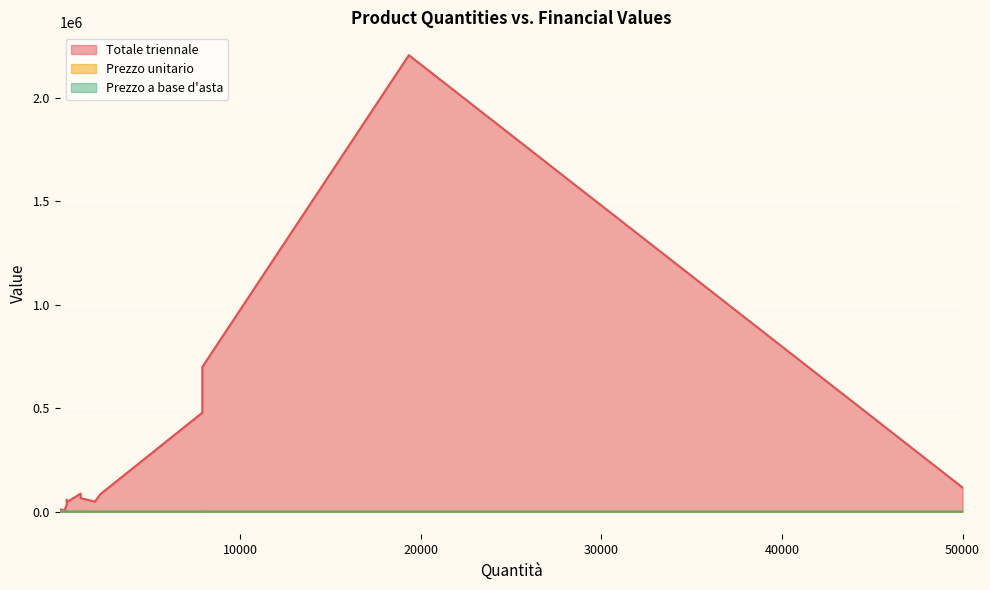

True or false: Prezzo a base d'asta and Prezzo unitario cross at least once.

False